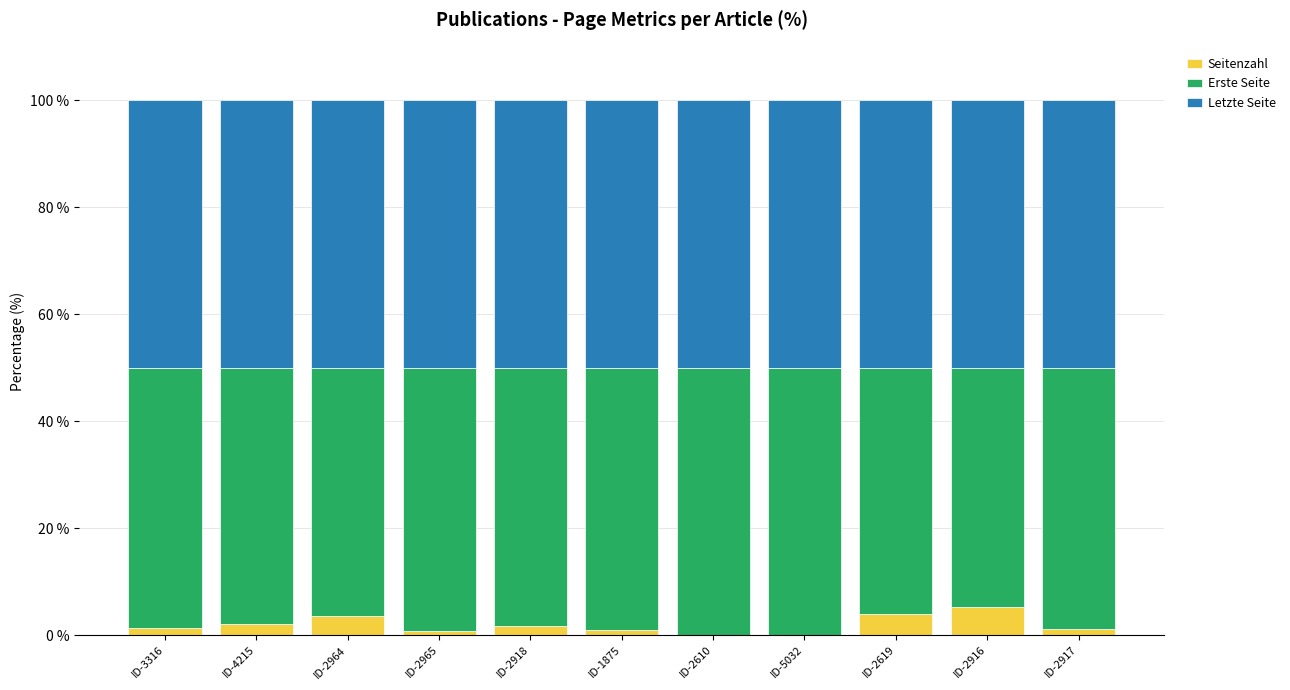

What is the sum of all Seitenzahl values?

20.7